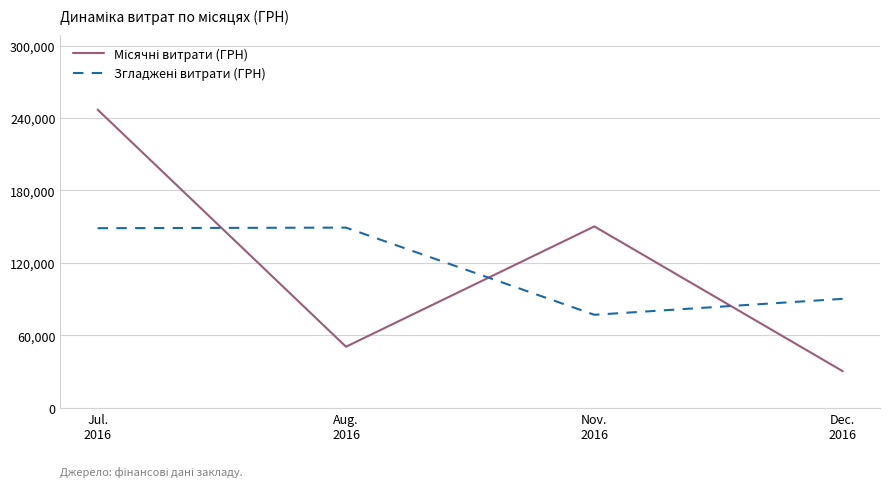

What is the maximum value shown in the chart?

246906.1